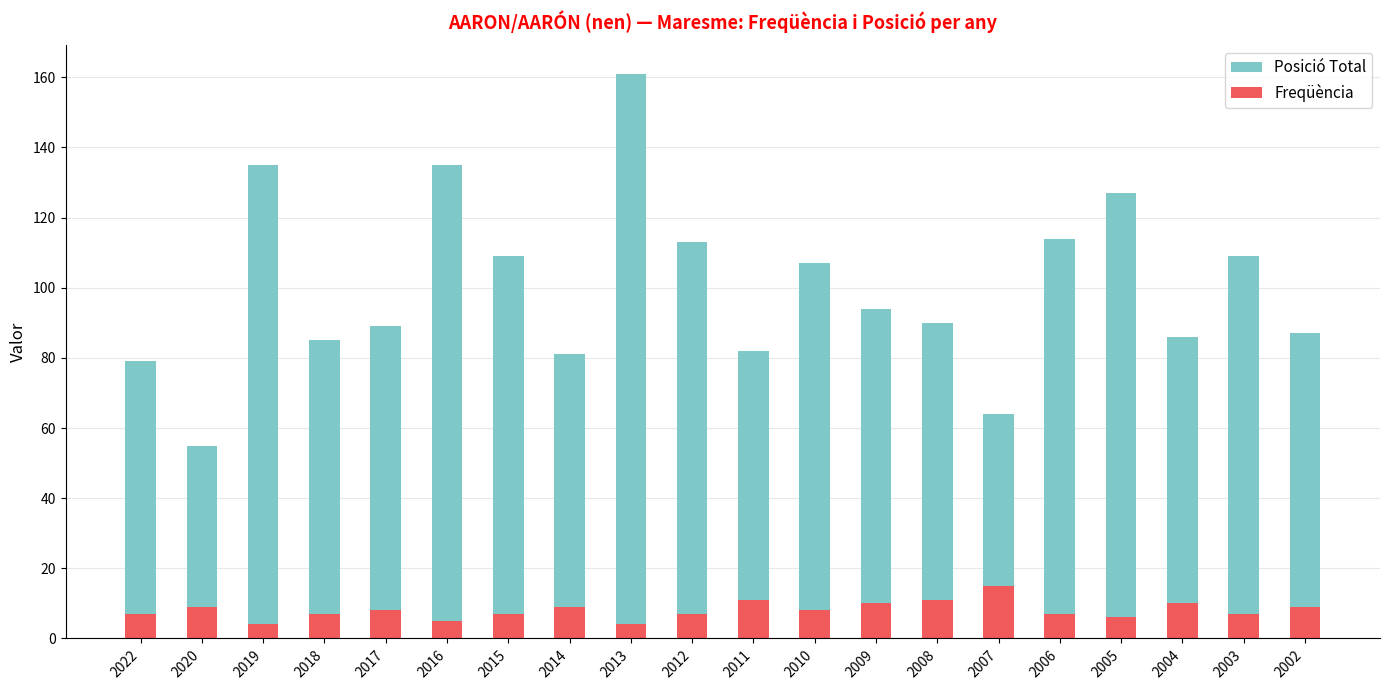

Is it true that Freqüència equals 8 at 2016?

False